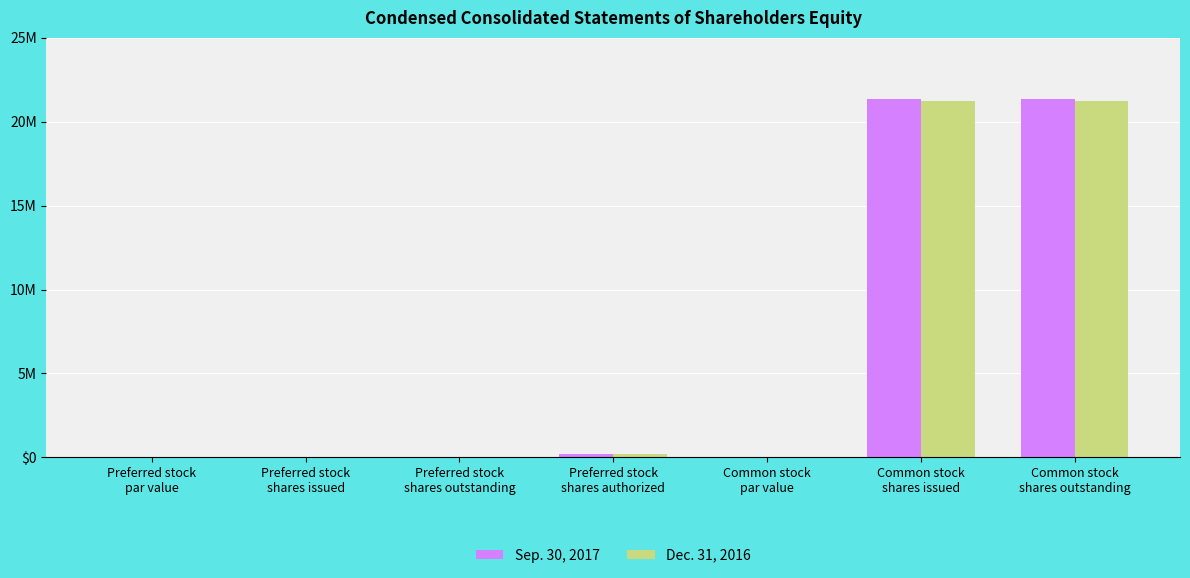

What are all the series names shown in the legend?

Sep. 30, 2017, Dec. 31, 2016